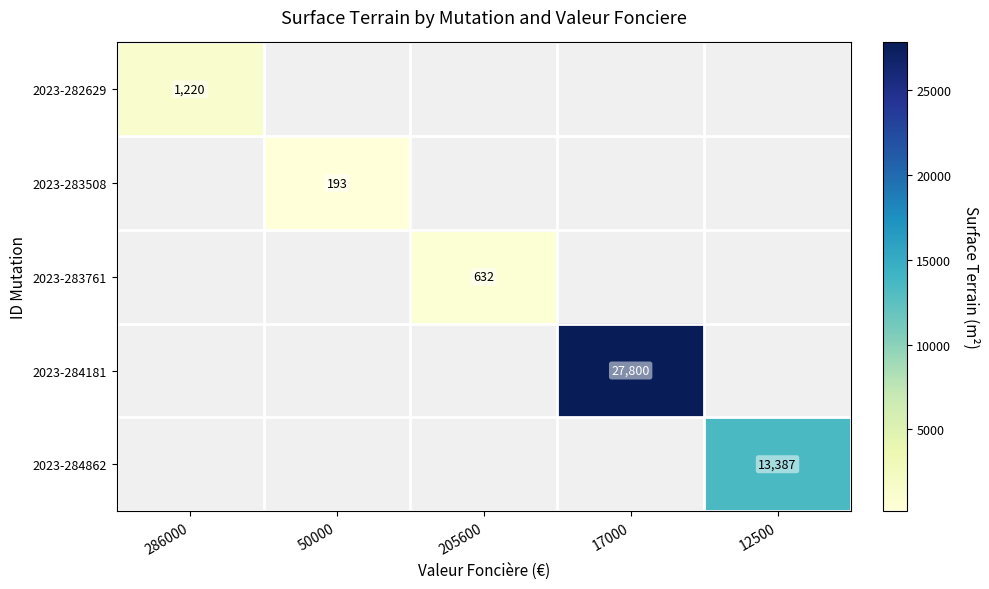

True or false: 2023-283761 has a value of 632 at 205600.

True